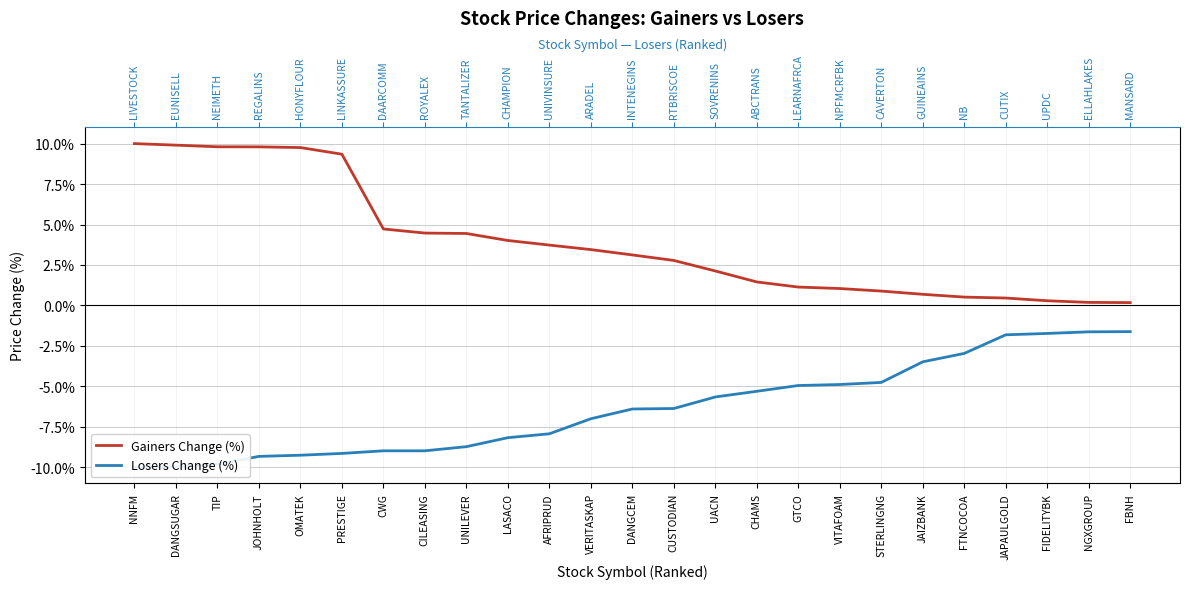

Does the chart display data point markers on the line(s)?

No